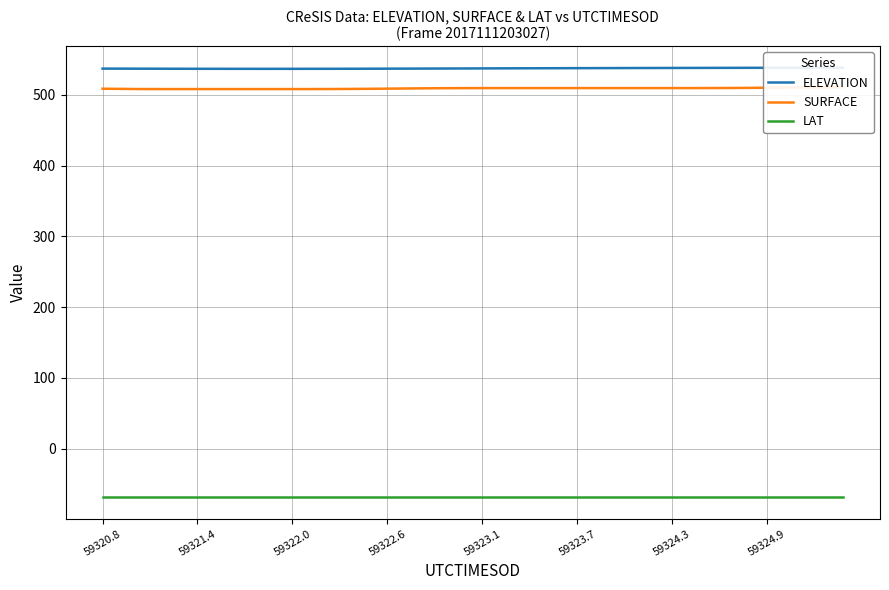

What is the total value across all series at 38?

980.0